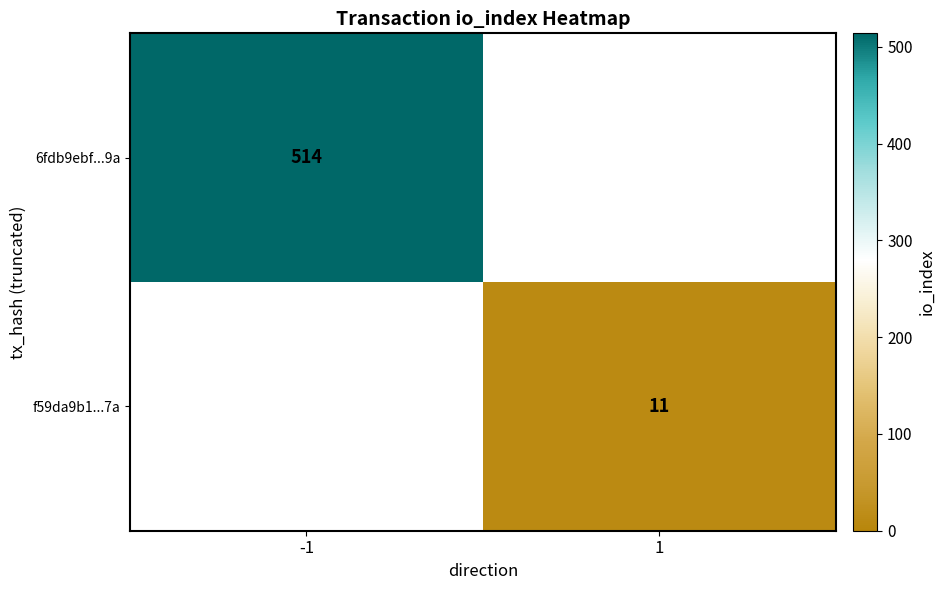

The f59da9b1...7a series shows 11 at 1. True or false?

True